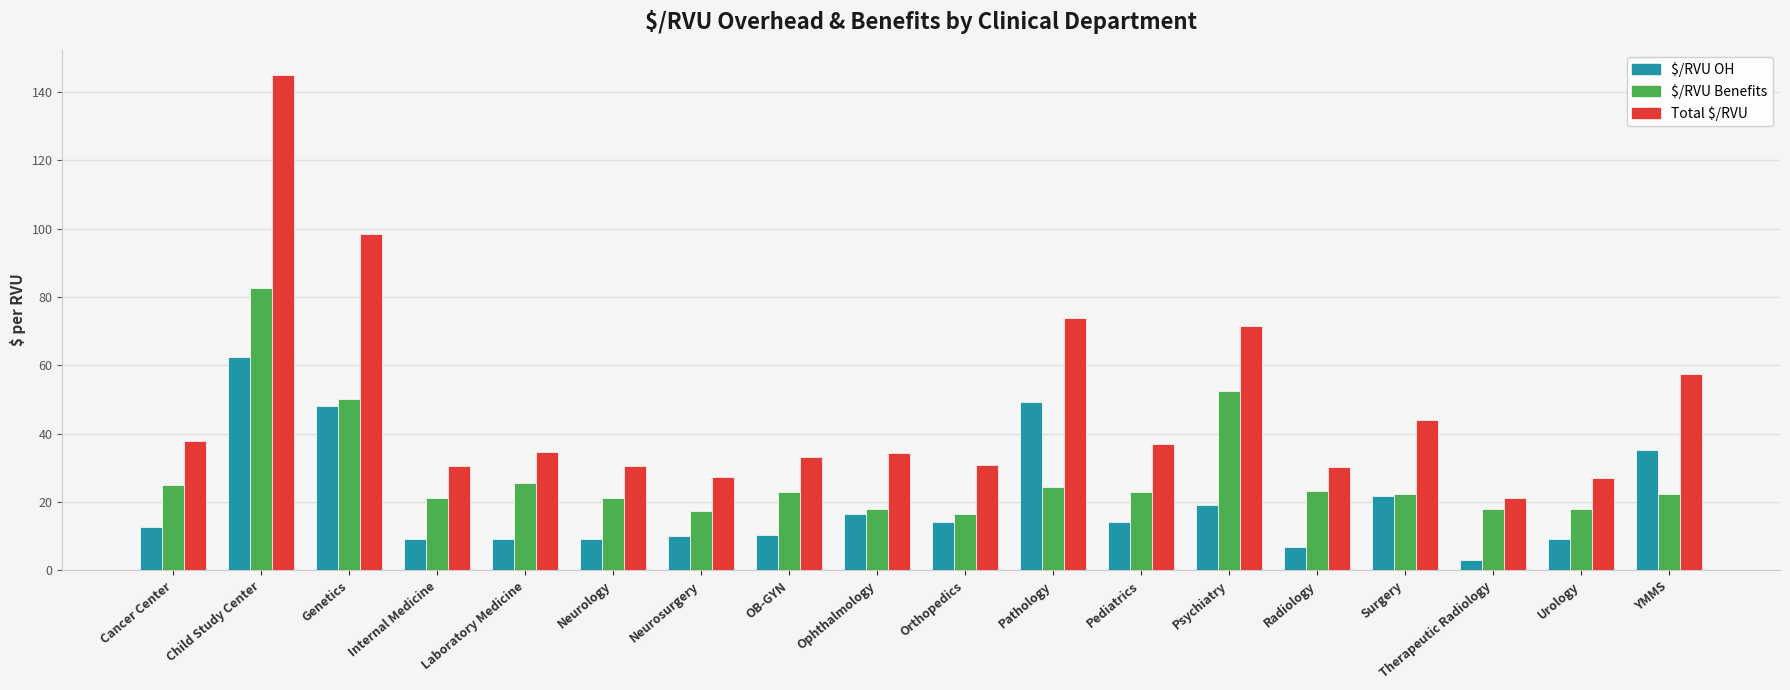

Is it true that Total $/RVU equals 31.6 at Therapeutic Radiology?

False